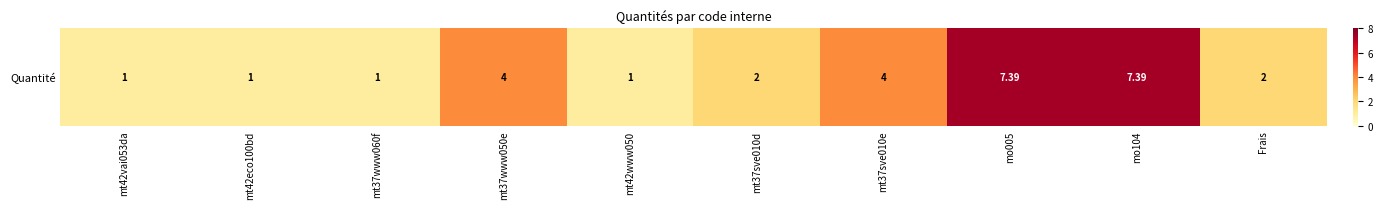

Reading left to right, transcribe all the data shown in this chart.

1.0	1.0	1.0	4.0	1.0	2.0	4.0	7.4	7.4	2.0